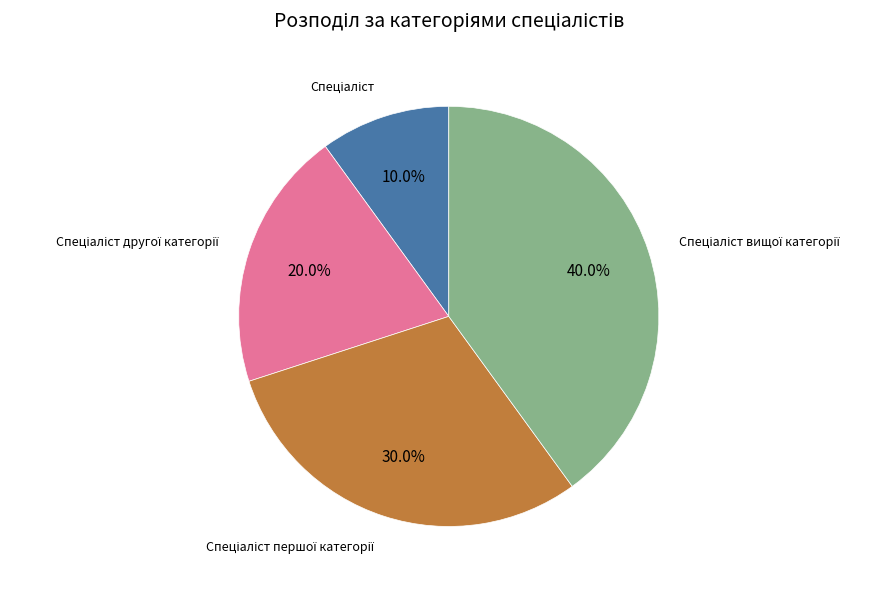

Does any single category account for the majority?

No